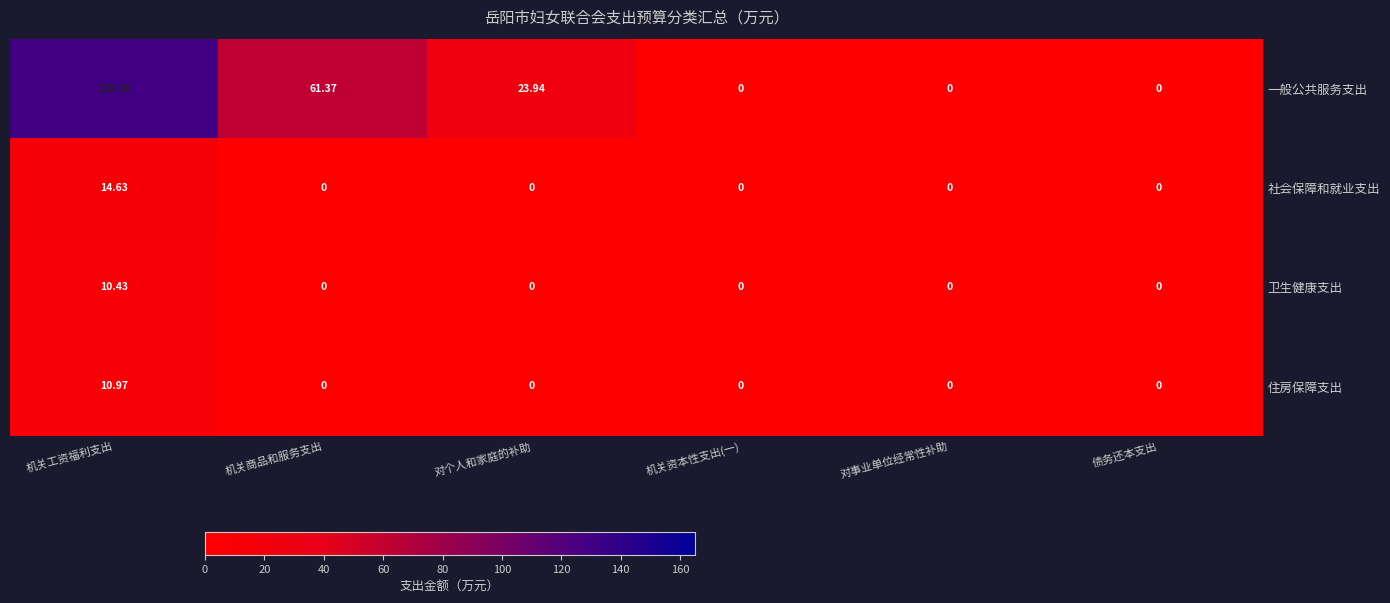

What is the spread (max minus min) of values at 对个人和家庭的补助?

23.9